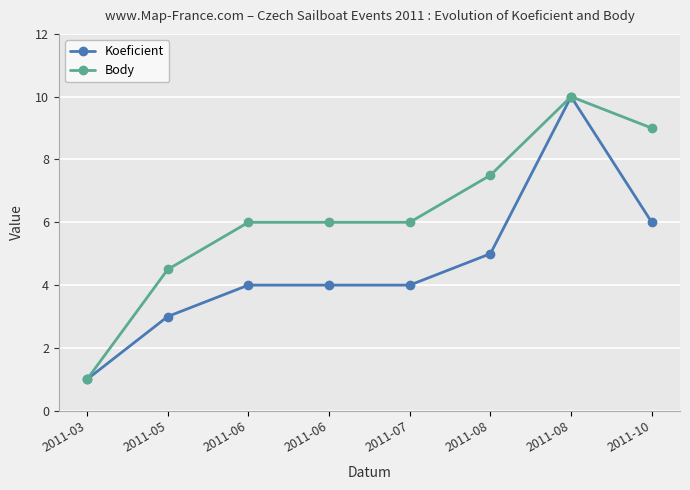

How many Koeficient values are between 4 and 6?

5